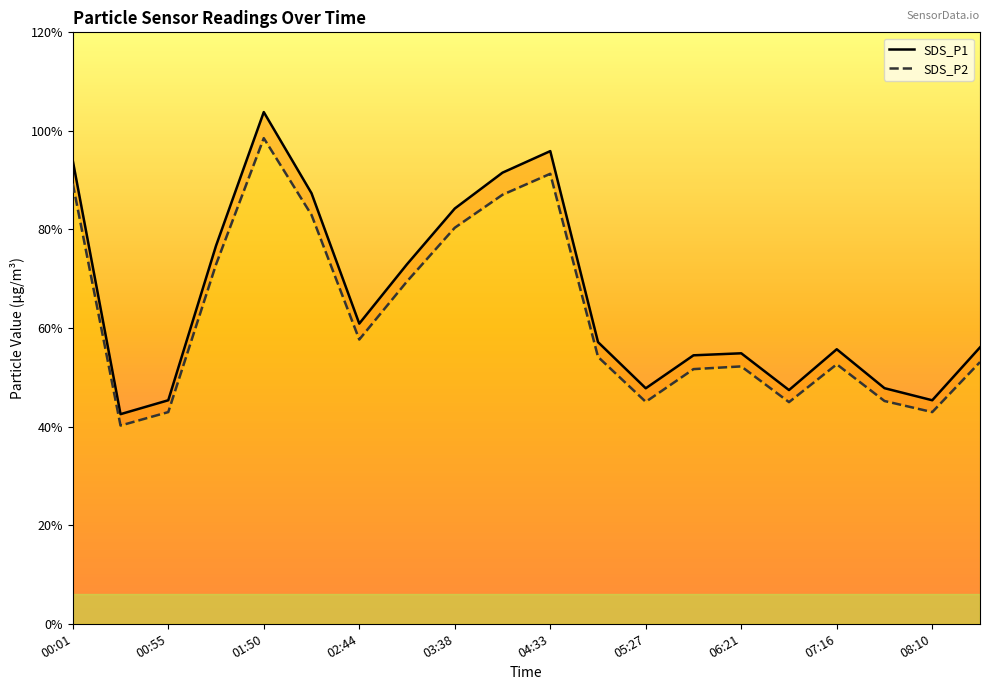

Reading left to right, what are all the values shown in this chart?

SDS_P1: 00:01=94.0	00:28=42.5	00:55=45.4	01:22=76.7	01:50=103.8	02:17=87.3	02:44=60.9	03:11=73.0	03:38=84.2	04:06=91.5	04:33=95.9	05:00=57.1	05:27=47.8	05:54=54.5	06:21=54.9	06:49=47.4	07:16=55.7	07:43=47.8	08:10=45.4	08:37=56.1
SDS_P2: 00:01=89.3	00:28=40.2	00:55=43.0	01:22=72.9	01:50=98.5	02:17=83.0	02:44=57.7	03:11=69.5	03:38=80.3	04:06=87.0	04:33=91.3	05:00=54.1	05:27=45.0	05:54=51.7	06:21=52.2	06:49=45.0	07:16=52.6	07:43=45.2	08:10=43.0	08:37=53.1